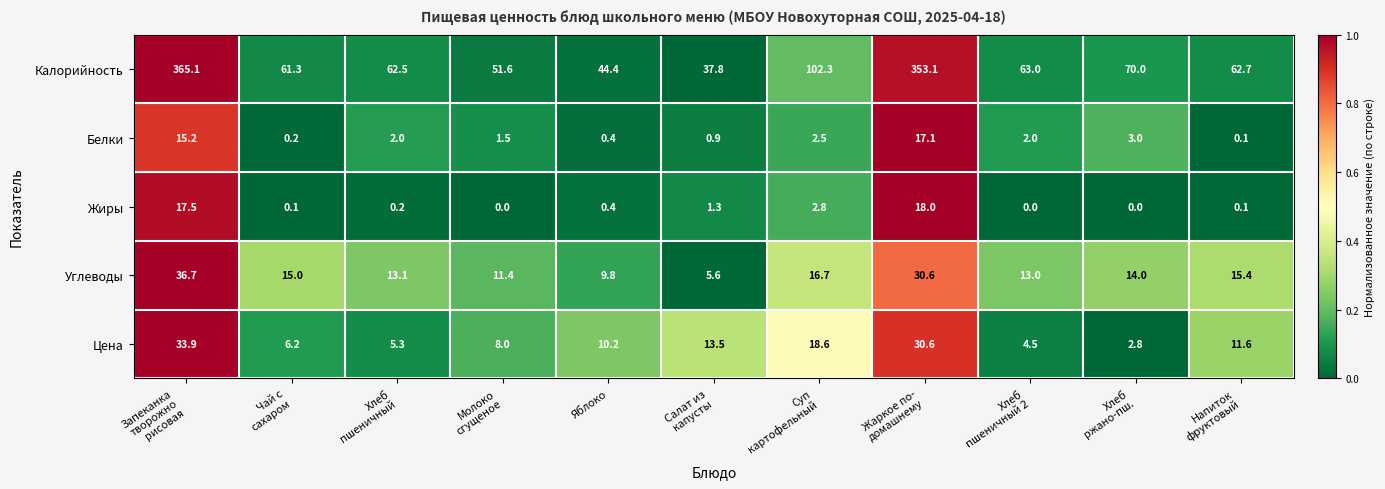

How many data points in Калорийность are above 62?

7